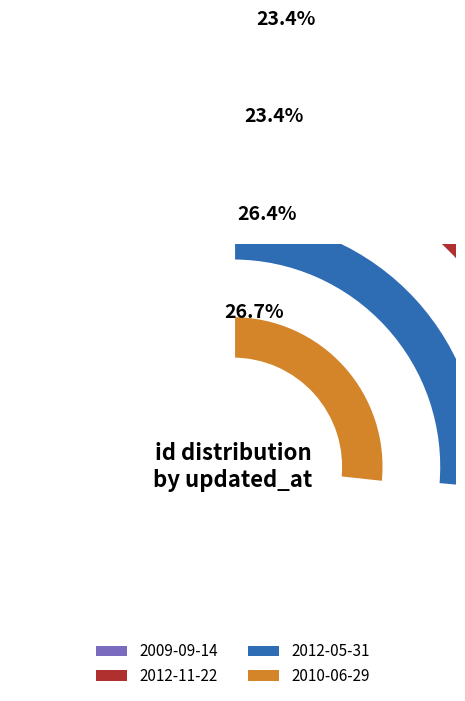

To the nearest percent, what is the difference between the 2010-06-29 and 2009-09-14 slice percentages?

3%